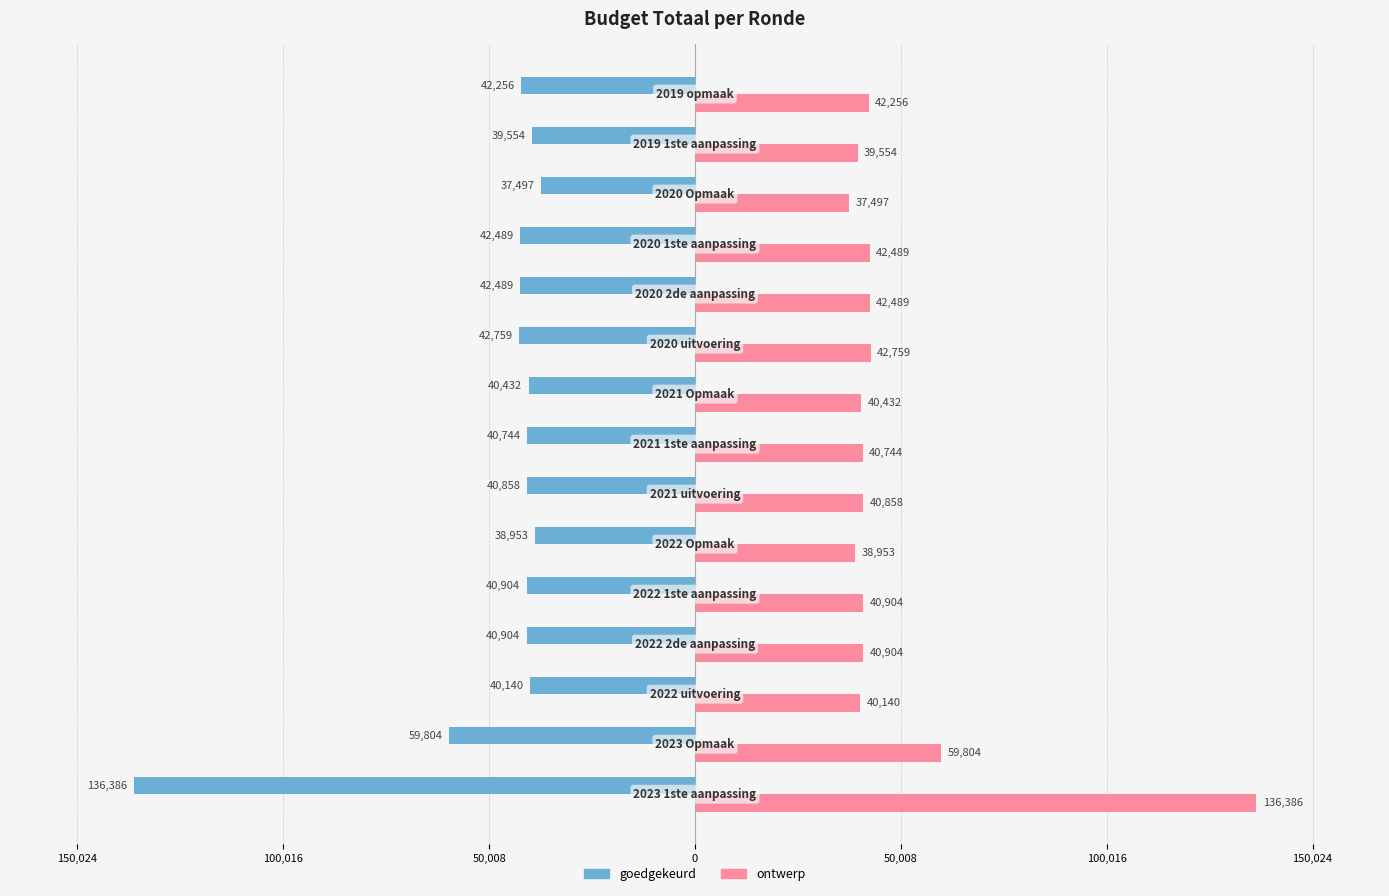

Which series has the widest spread of values?

goedgekeurd